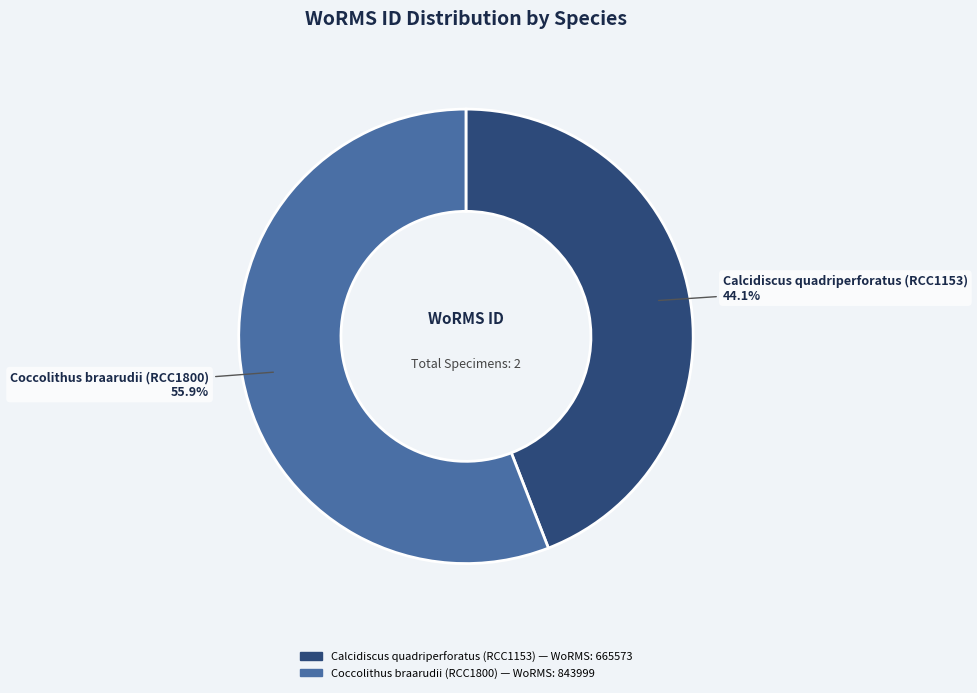

Does Coccolithus braarudii (RCC1800) account for over 50% of the chart?

Yes